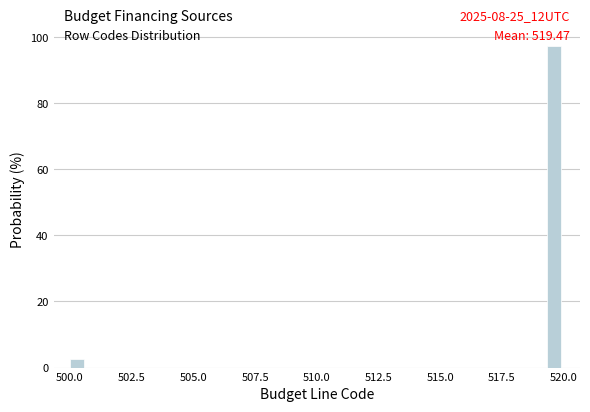

Read against the x-axis, roughly where is the centre of the tallest bar?

519.5